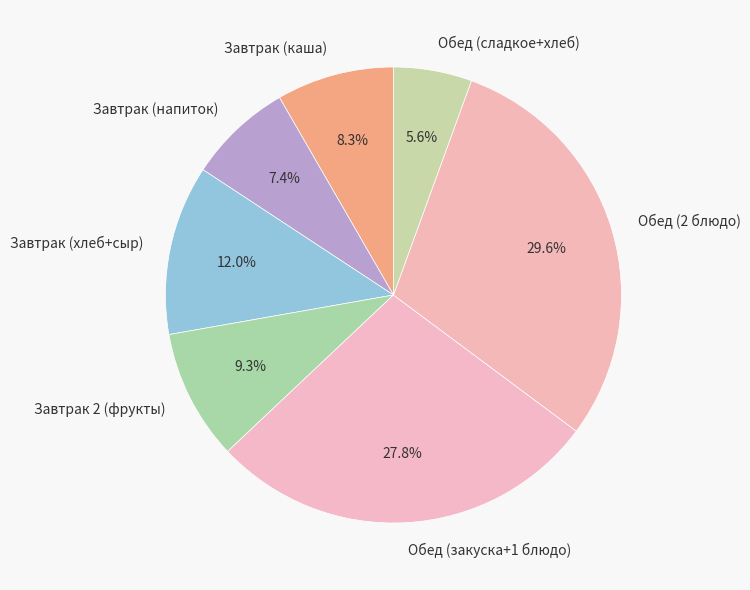

Does any single category account for the majority?

No